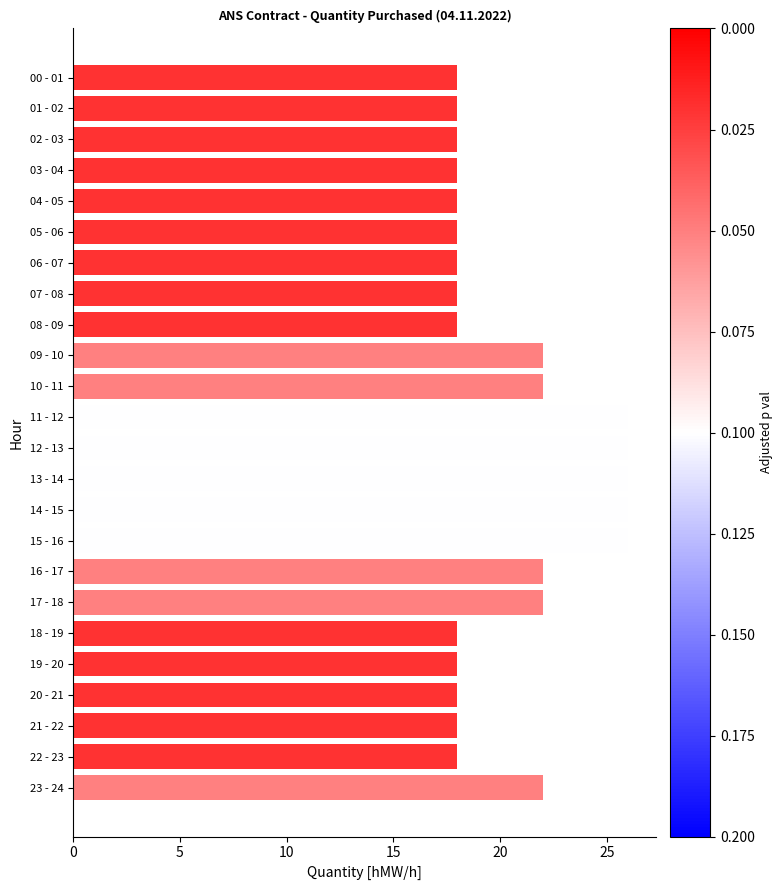

What is the difference between the maximum and second lowest values?

8